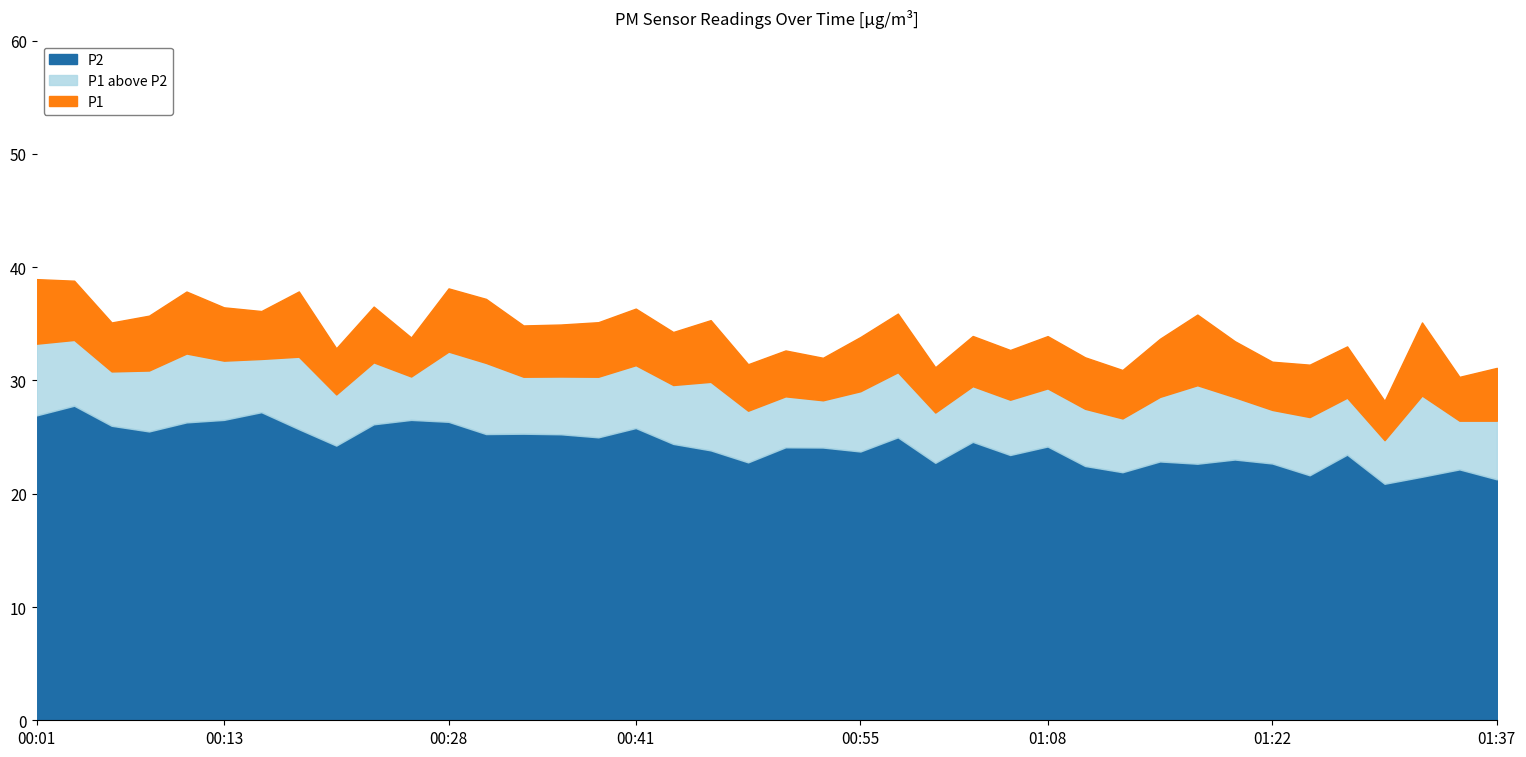

Does the chart have visible grid lines?

No